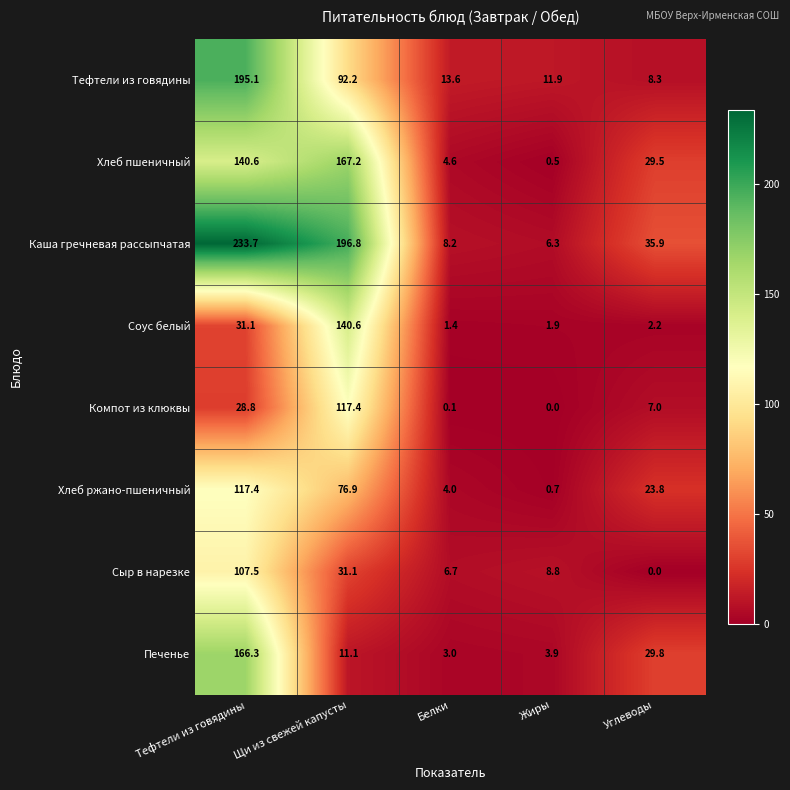

At how many categories does at least one series exceed 198?

1